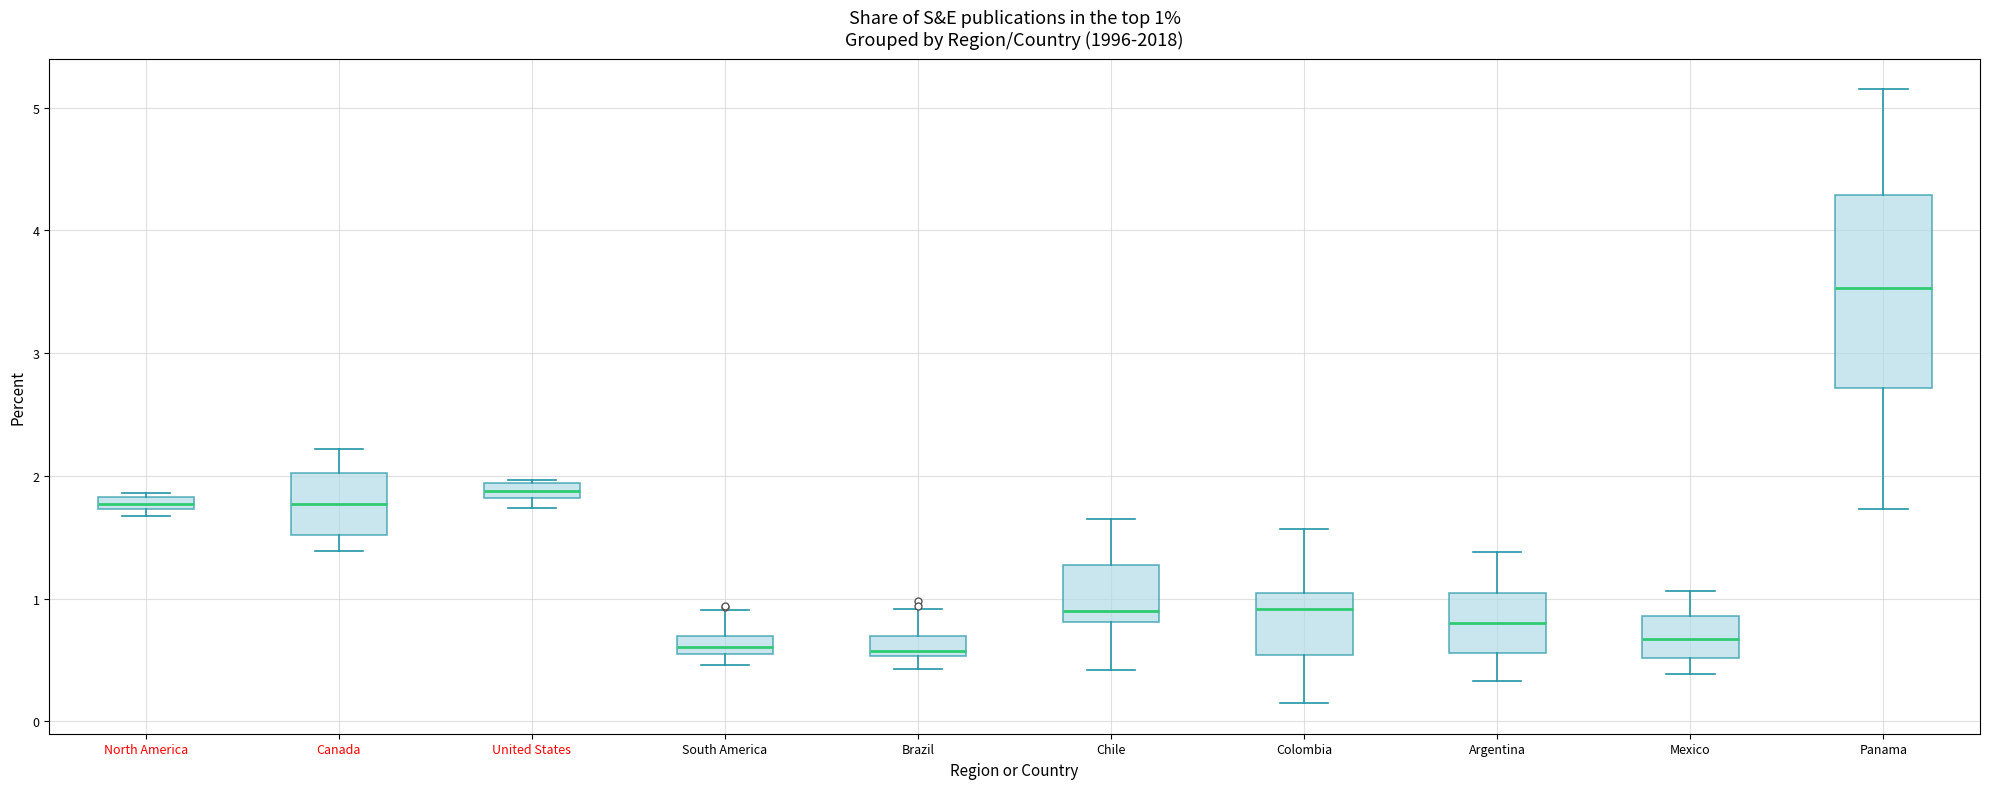

Comparing the boxes themselves (not the whiskers), which one is the tallest?

Panama